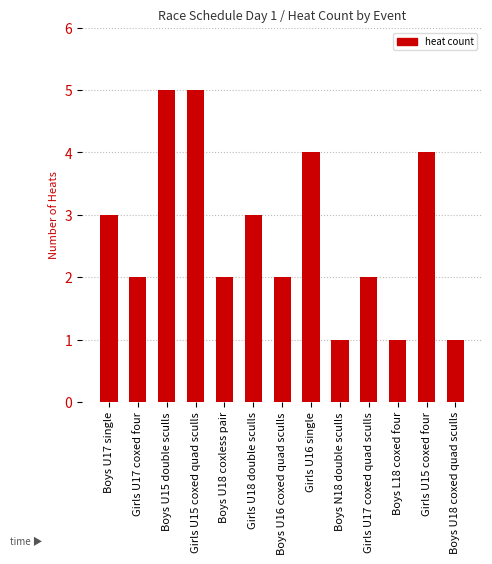

Reading left to right, extract all data points from this chart.

3	2	5	5	2	3	2	4	1	2	1	4	1